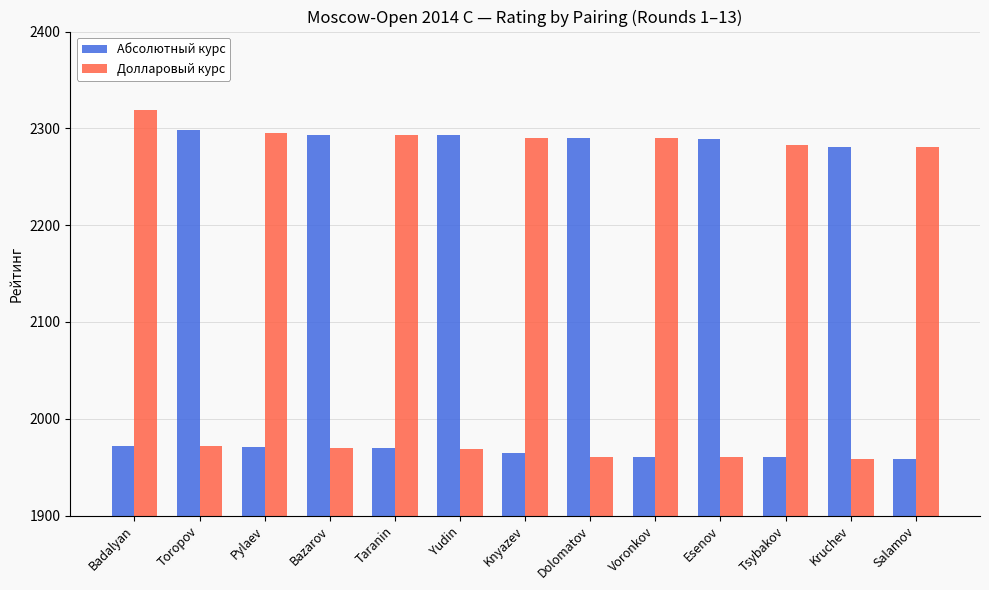

The value of Абсолютный курс at Pylaev is 1971. True or false?

True